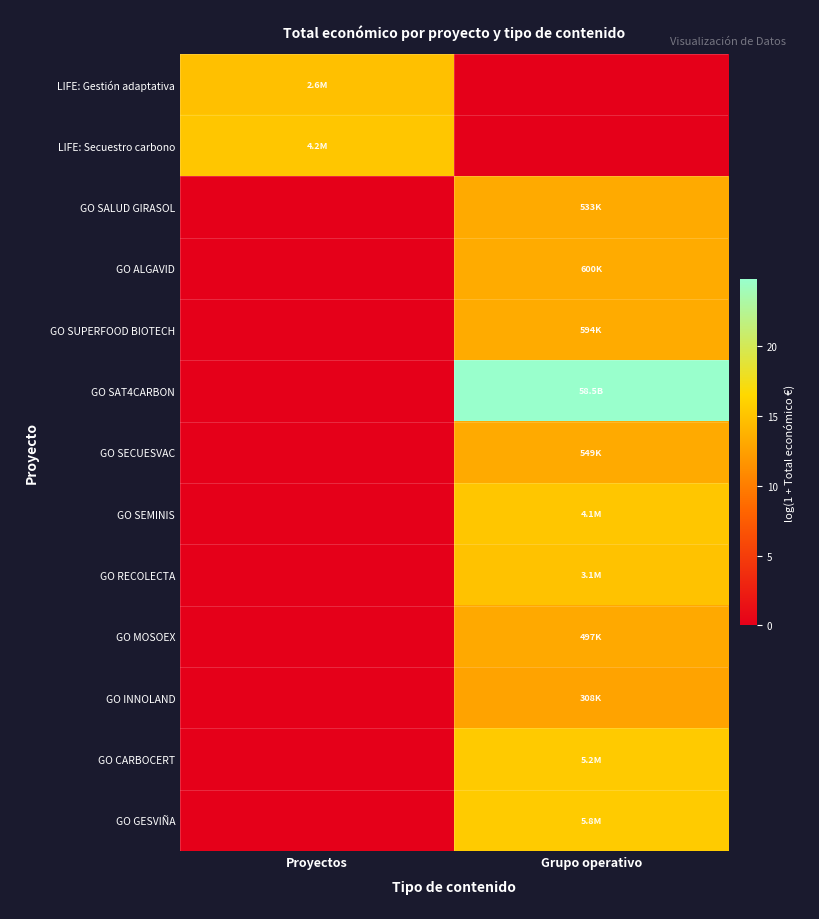

Which series has the largest range (max minus min)?

GO SAT4CARBON